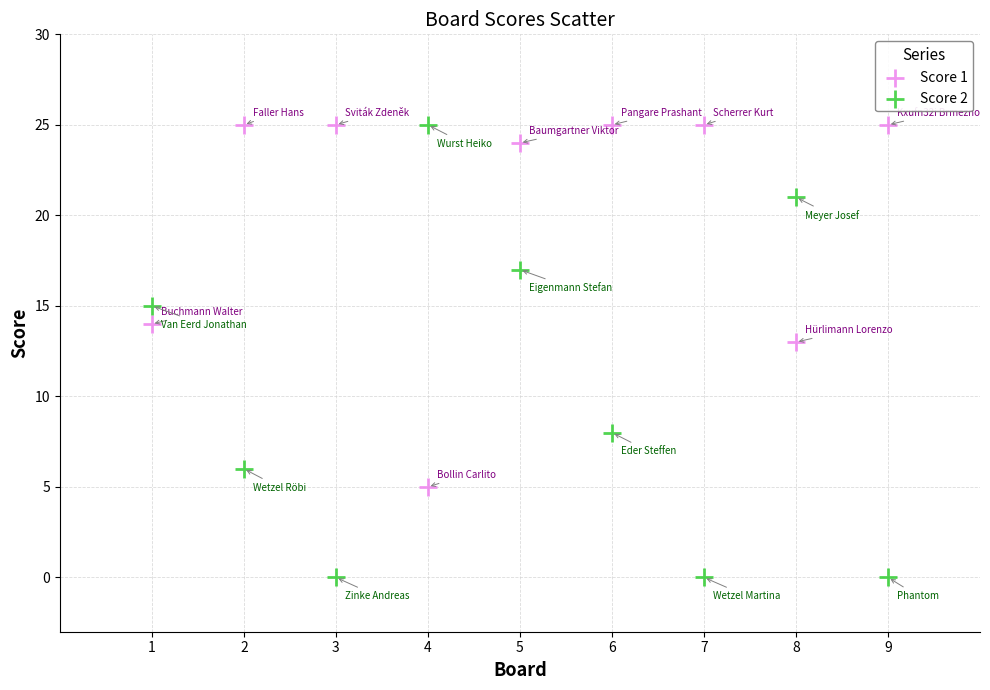

What is the X range (max minus min) for the scatter plot?

8